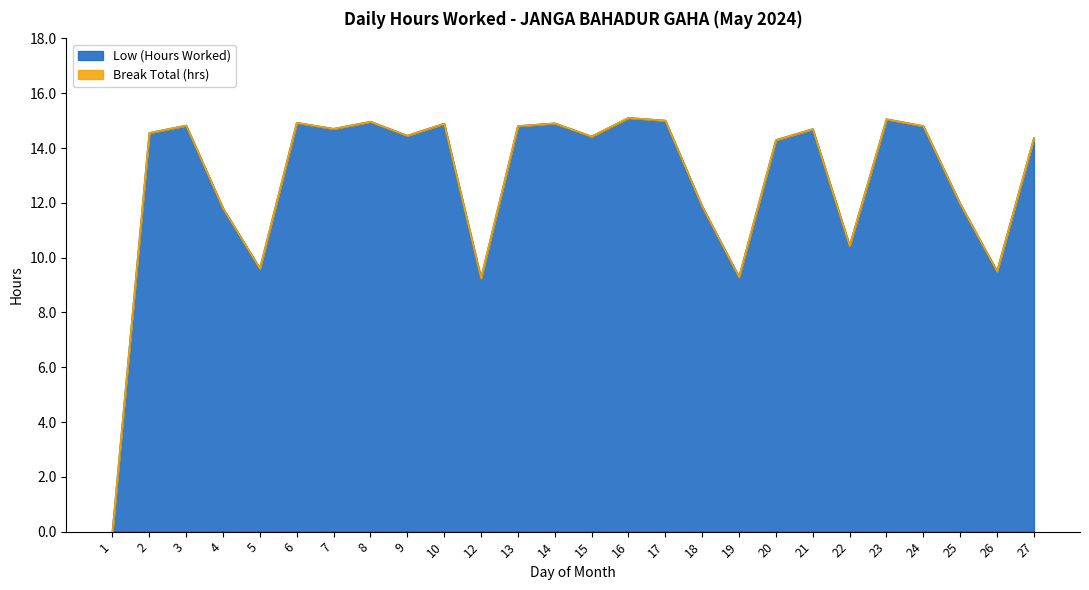

What is the sum of the values at 21 and 10?

29.6